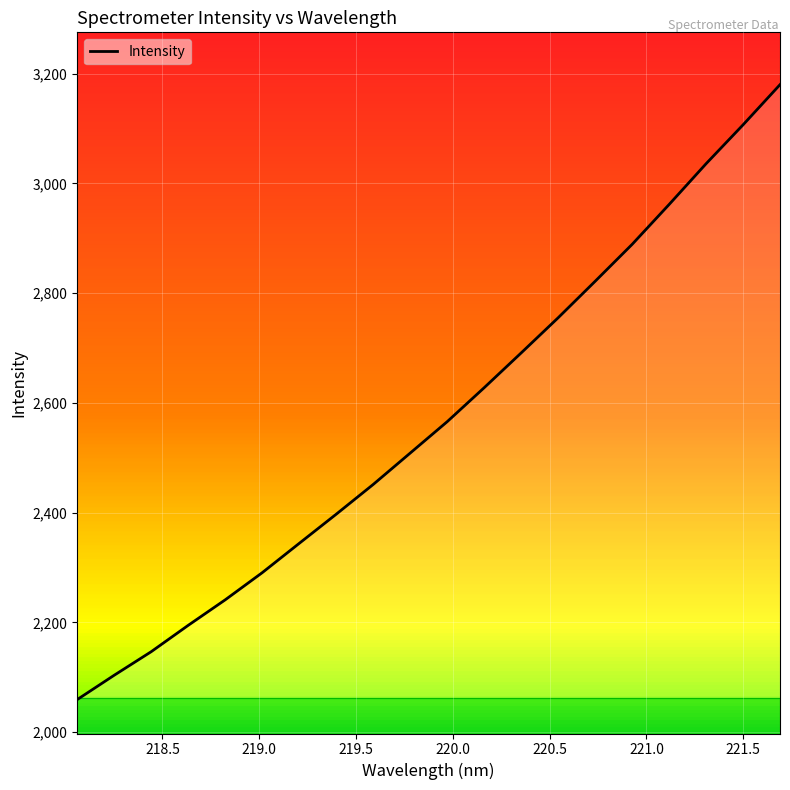

What is the difference between the maximum and minimum values?

1121.0